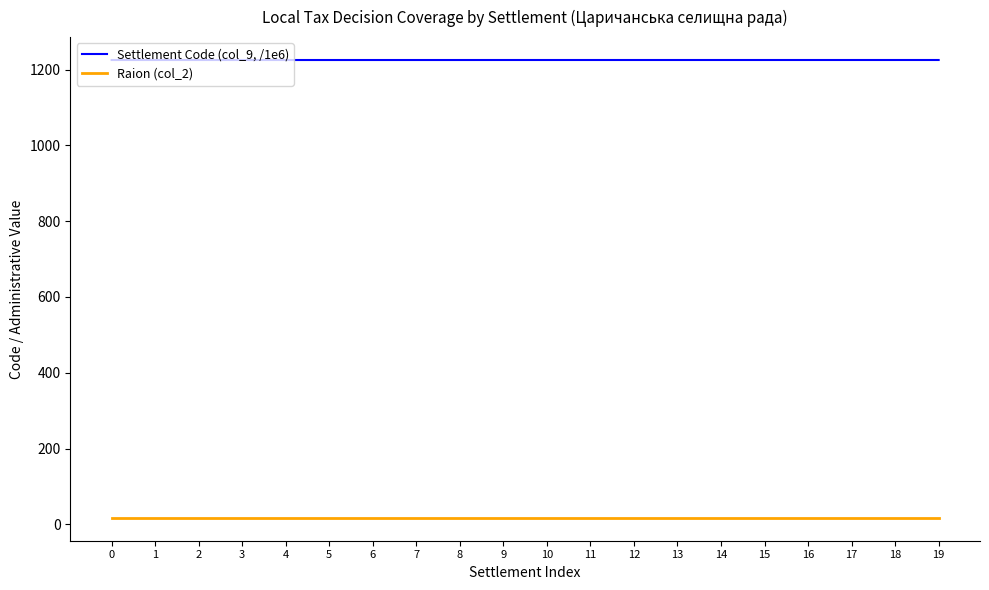

True or false: Raion (col_2) and Settlement Code (col_9, /1e6) cross at least once.

False